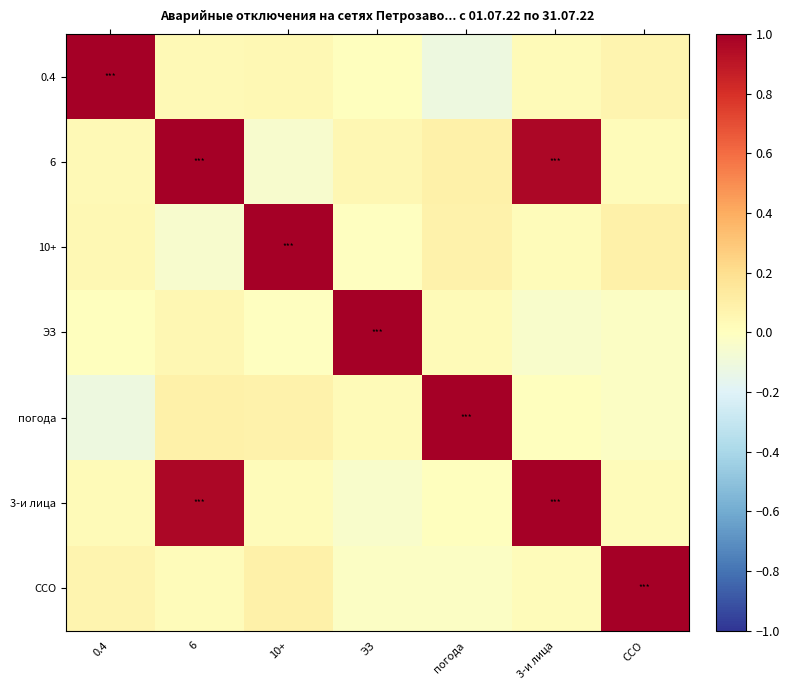

Rank the series at 10+ from lowest to highest value.

6, ЭЗ, 3-и лица, 0.4, погода, ССО, 10+